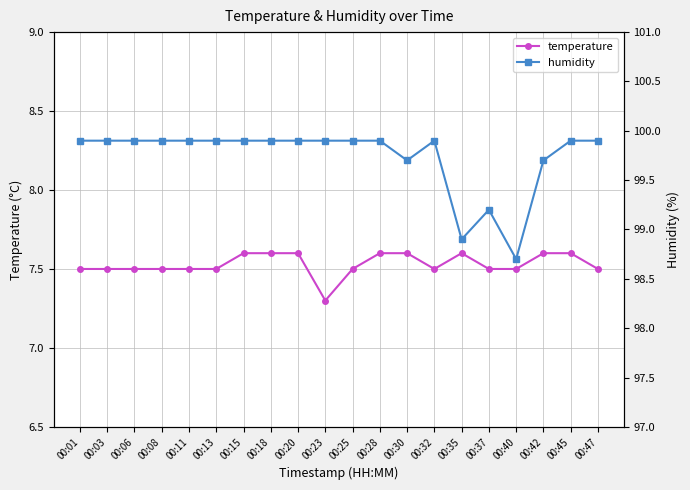

Is the value of temperature at 00:40 greater than the value of humidity at 00:35?

No